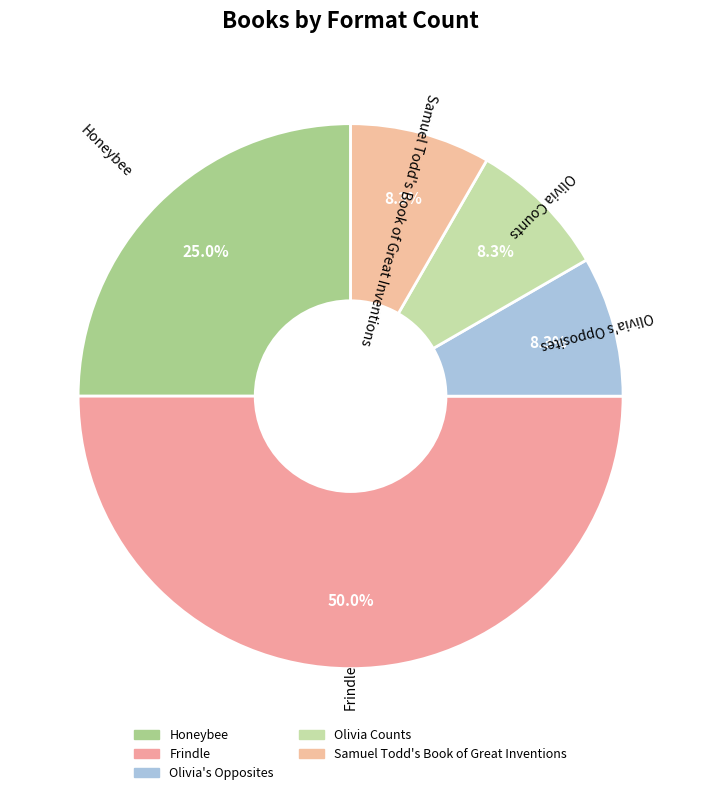

What portion of the pie excludes Olivia Counts?

91.7%